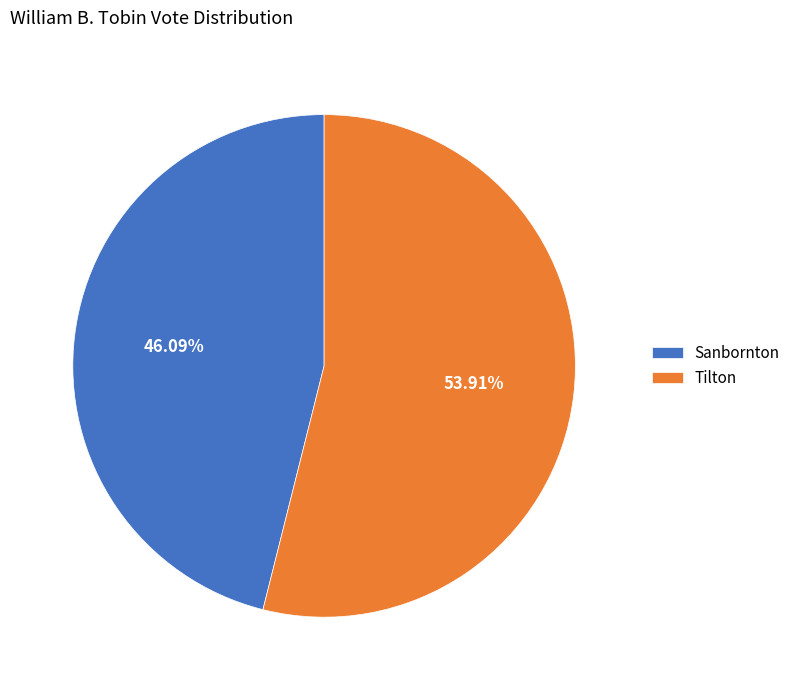

Rank the categories by value from lowest to highest.

Sanbornton, Tilton